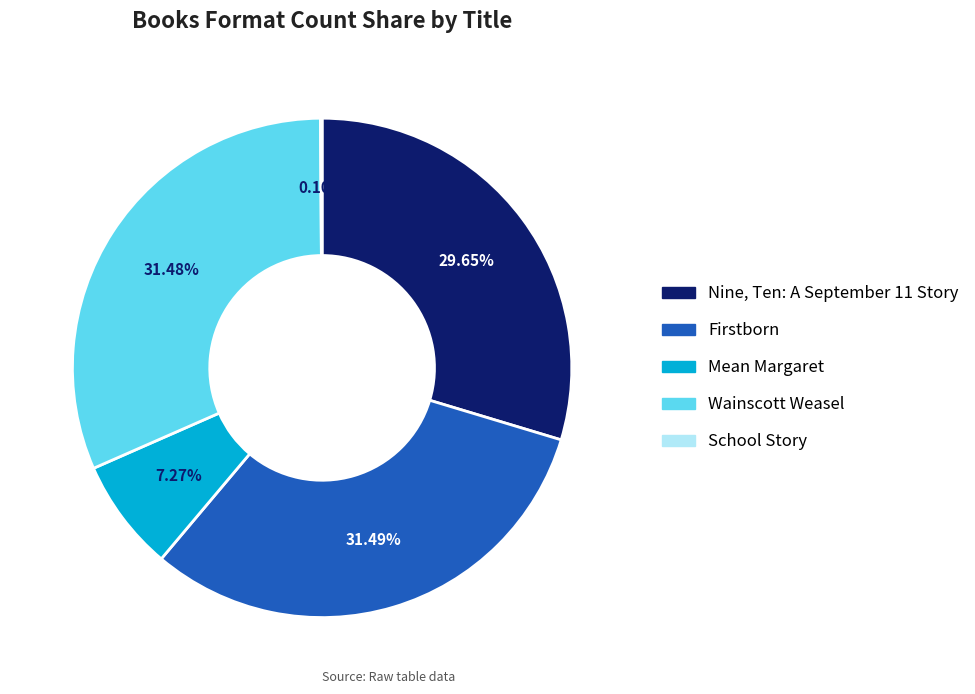

Is there any slice that represents more than half of the pie?

No